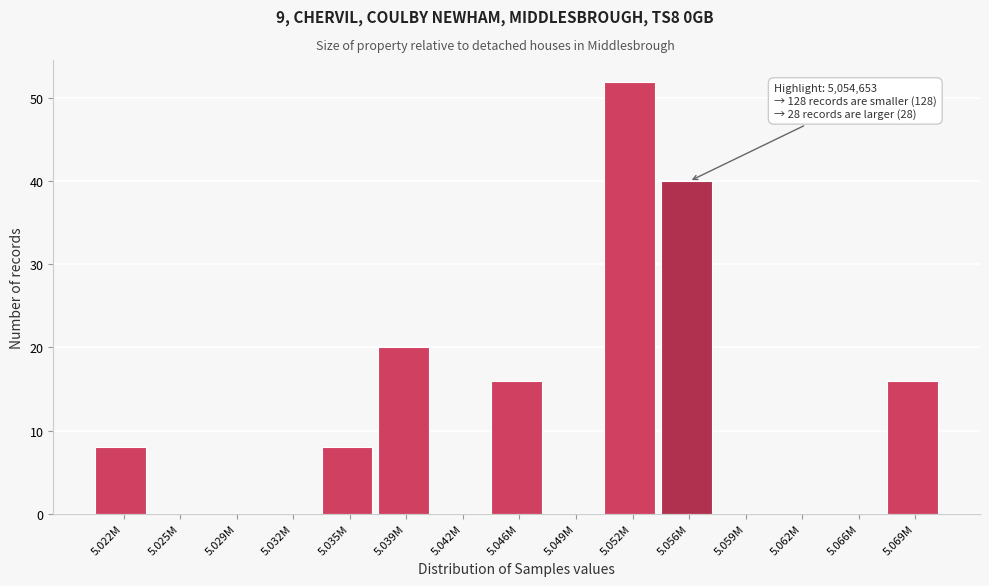

Reading left to right, extract all data points from this chart.

5.022M=8	5.025M=0	5.029M=0	5.032M=0	5.035M=8	5.039M=20	5.042M=0	5.046M=16	5.049M=0	5.052M=52	5.056M=40	5.059M=0	5.062M=0	5.066M=0	5.069M=16